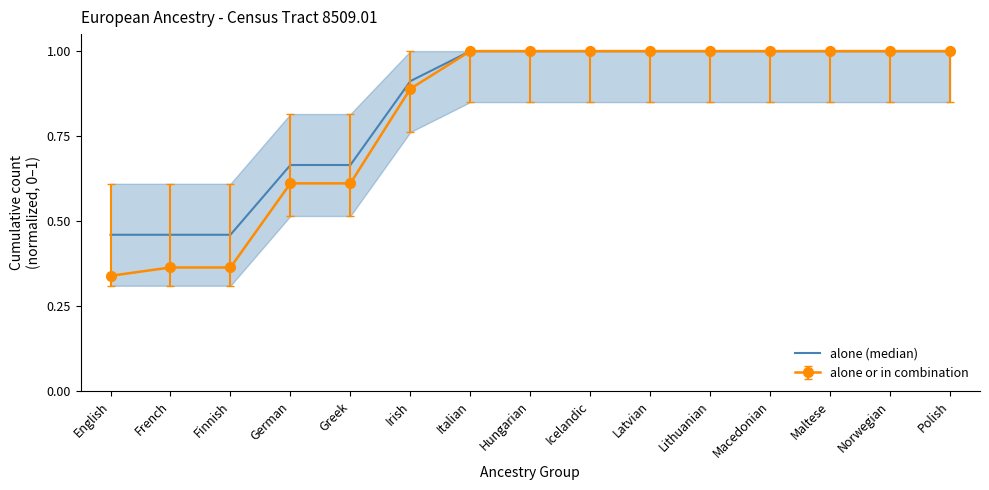

Which label corresponds to the largest value in the chart?

Italian